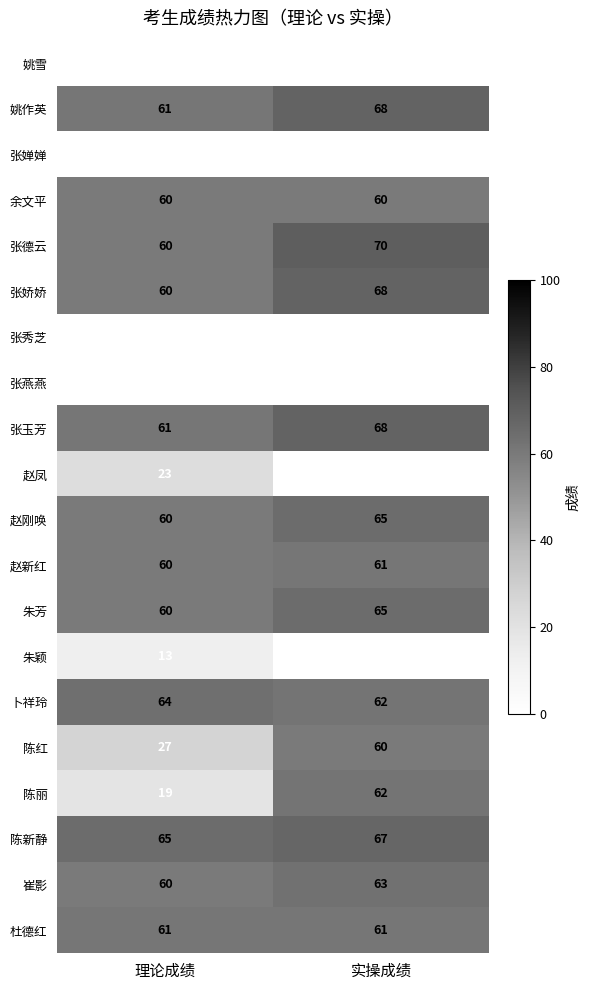

Which series has the largest total across all categories?

陈新静